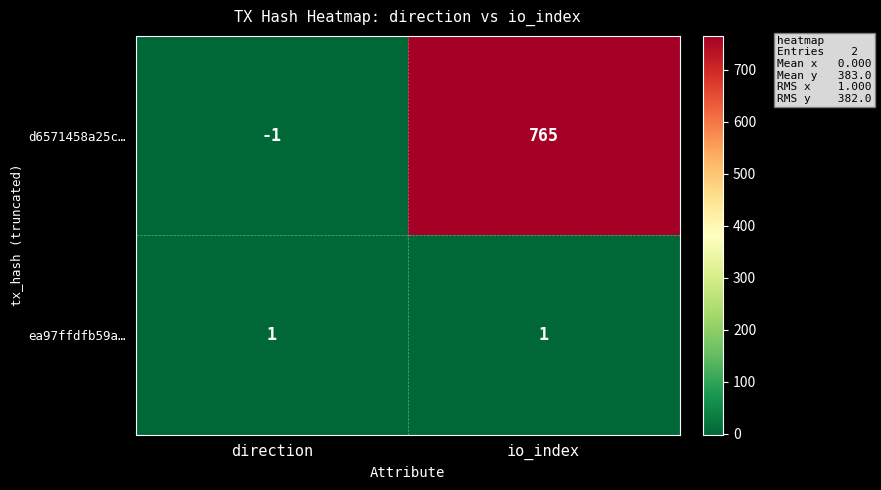

What is the average value of the d6571458a25c… series?

382